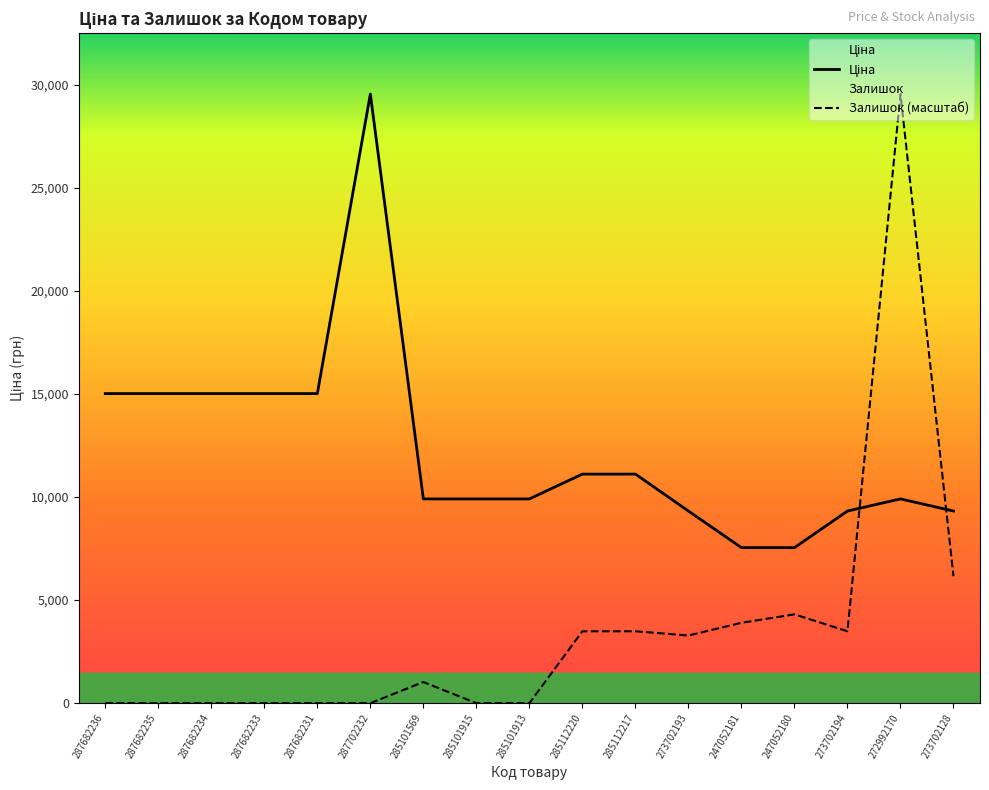

Is it true that Залишок equals 943.8 at 285112220?

False